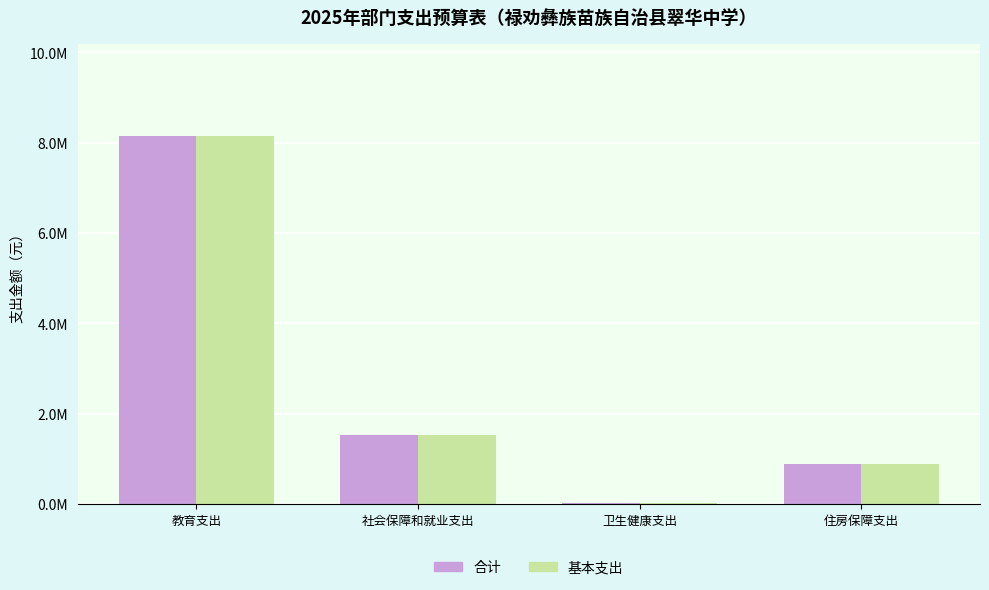

What is the difference between the second highest and second lowest values in the 合计 series?

646540.8